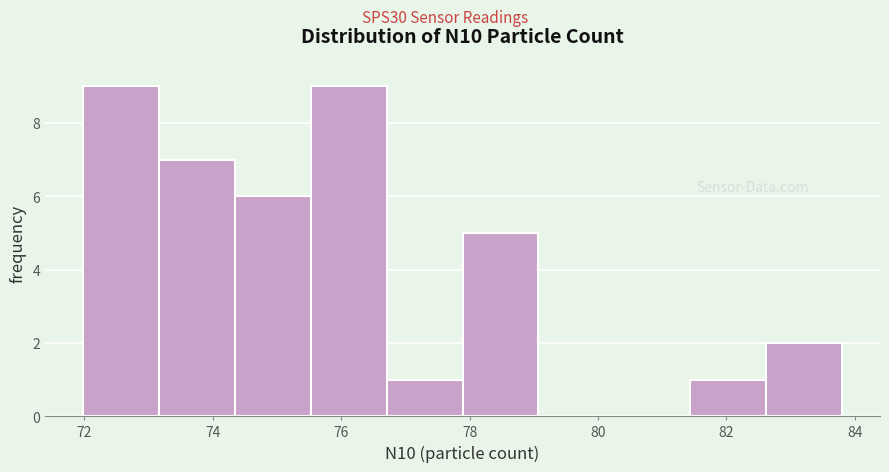

Reading left to right, list every bar in this chart as the range it spans on the x-axis followed by its height. Neither the bar edges nor the heights are printed on the chart, so give them approximately, as read against the axes.

72.0 to 73.2: 9
73.2 to 74.4: 7
74.4 to 75.6: 6
75.6 to 76.8: 9
76.8 to 77.8: 1
77.8 to 79.0: 5
79.0 to 80.2: 0
80.2 to 81.4: 0
81.4 to 82.6: 1
82.6 to 83.8: 2